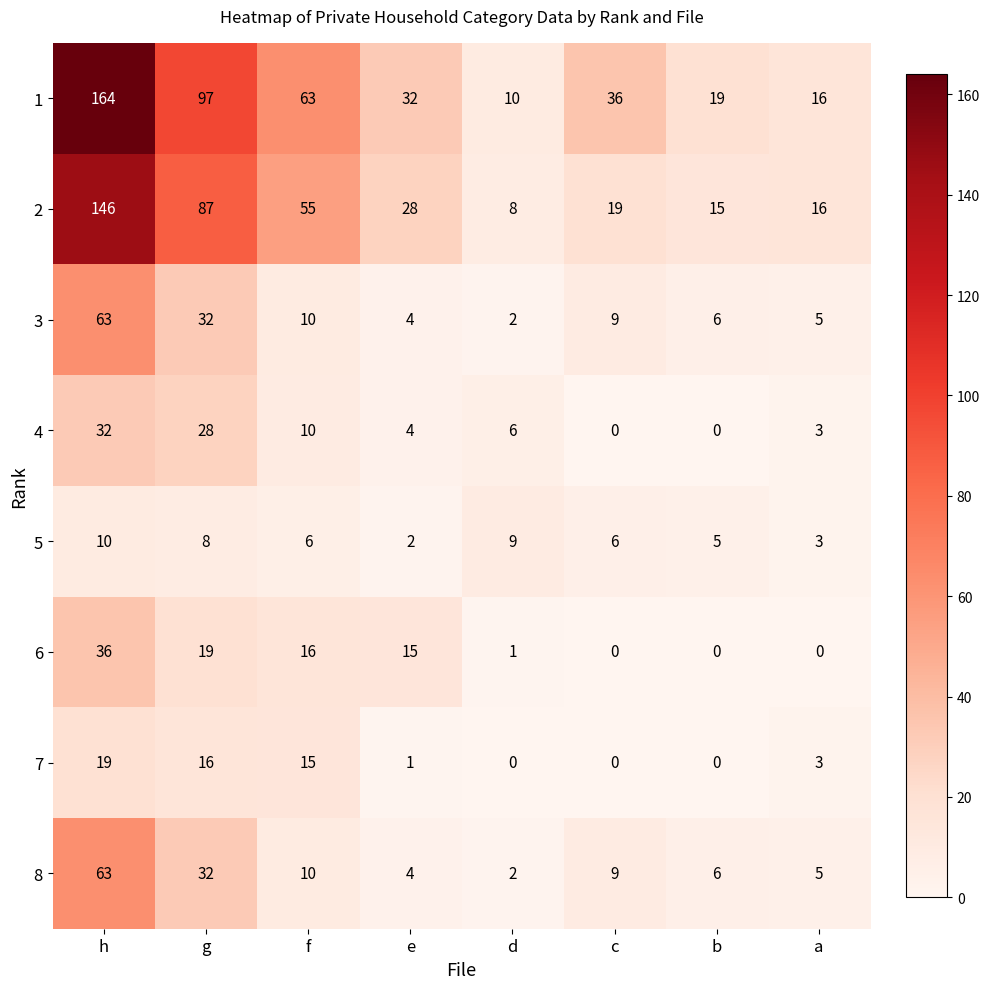

Which label corresponds to the largest value in the chart?

h